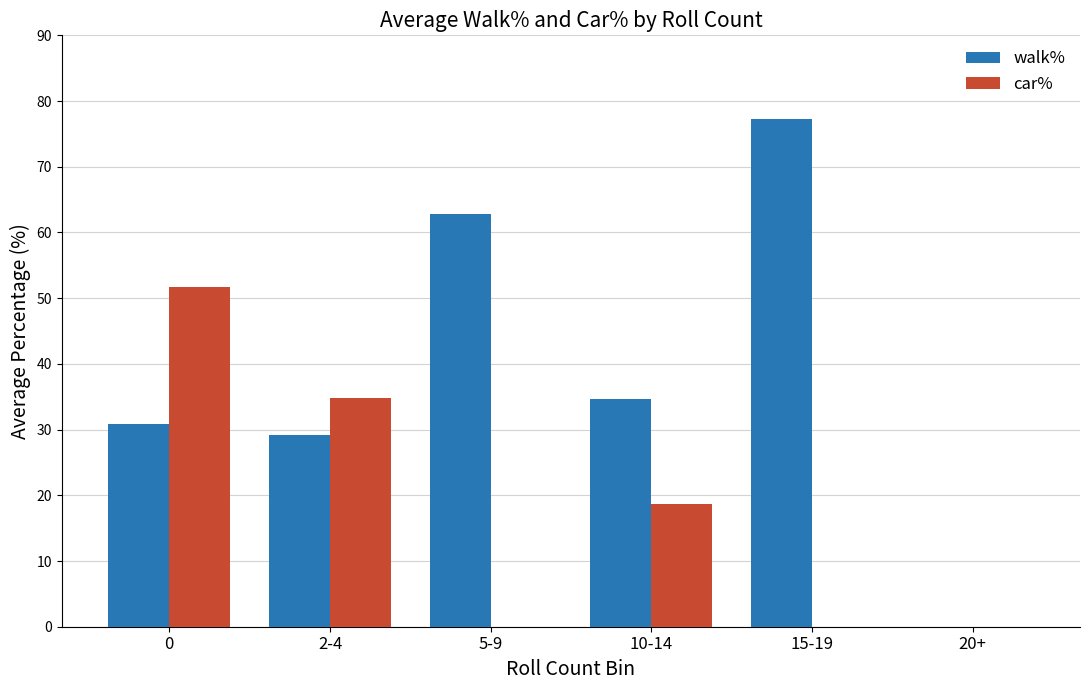

Which category has the highest value across all series?

15-19